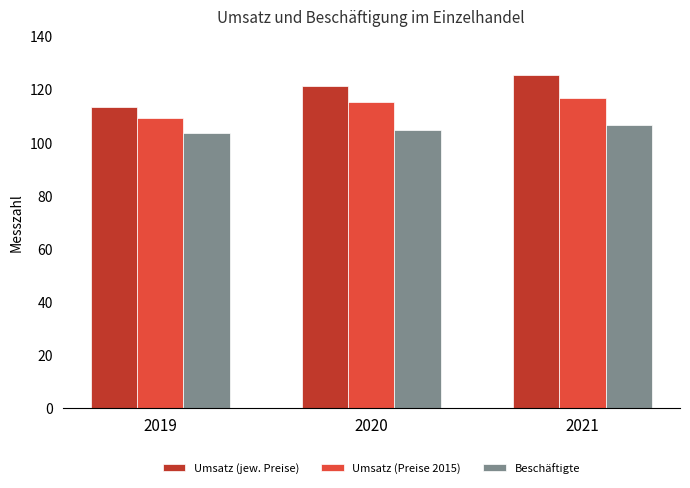

What is the sum of all Umsatz (jew. Preise) values?

360.6